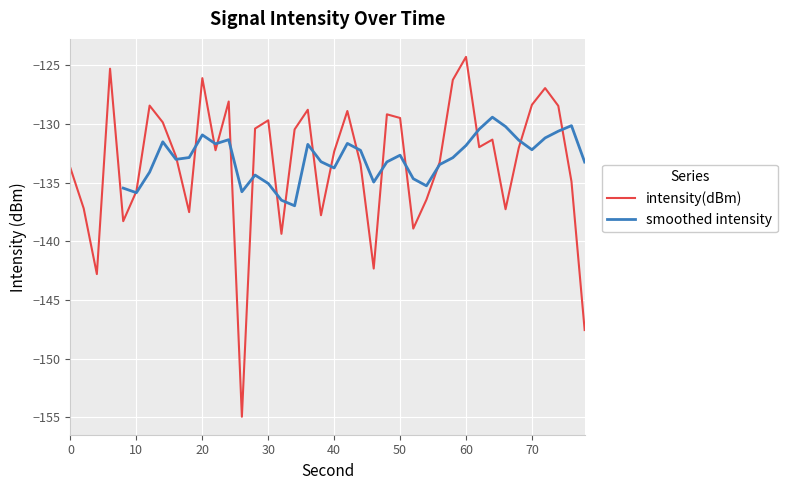

Is it true that the value at 26 is -90.4?

False